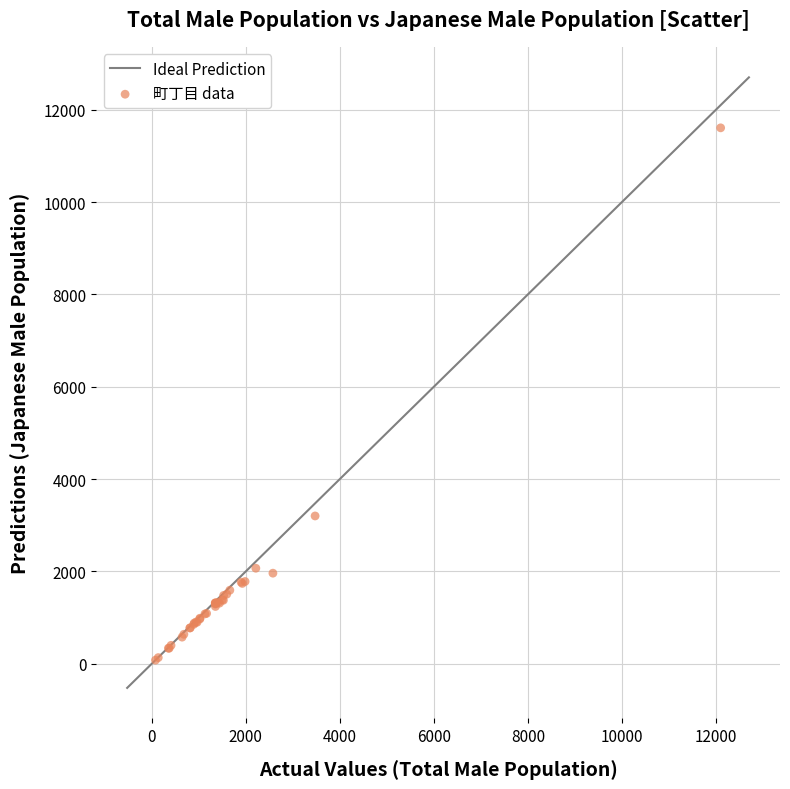

What Y value in the scatter plot is closest to 5843?

3202